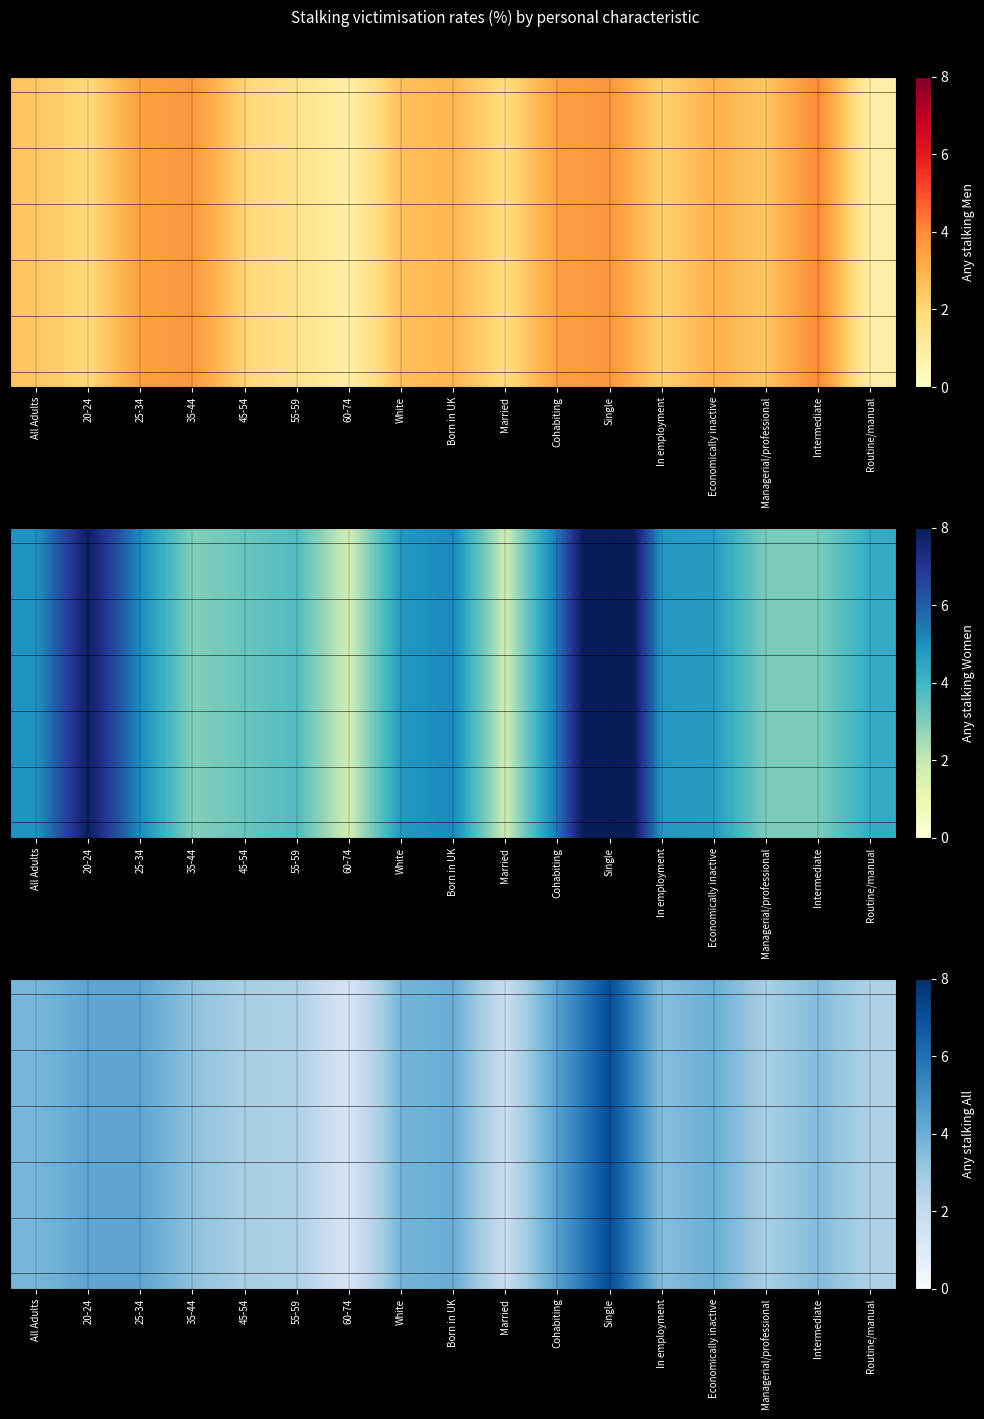

At how many categories does at least one series exceed 3?

11